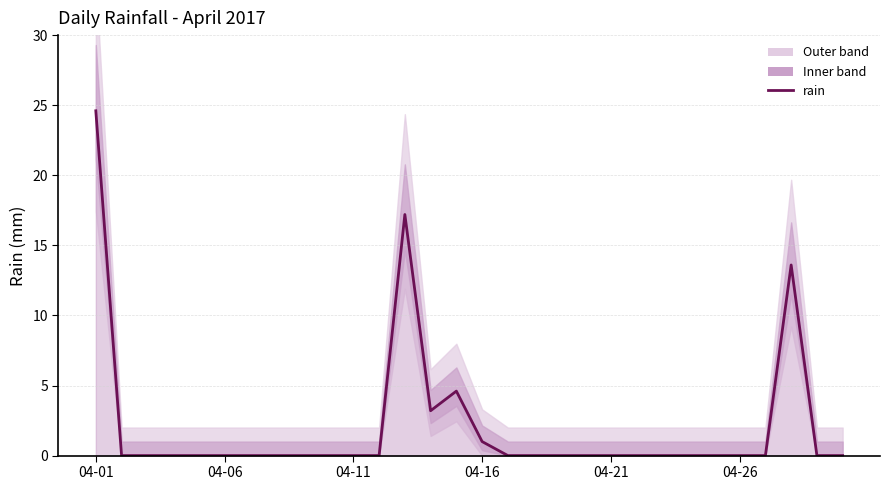

Reading right to left, extract all data points from this chart.

0.0	0.0	13.6	0.0	0.0	0.0	0.0	0.0	0.0	0.0	0.0	0.0	0.0	0.0	1.0	4.6	3.2	17.2	0.0	0.0	0.0	0.0	0.0	0.0	0.0	0.0	0.0	0.0	0.0	24.6